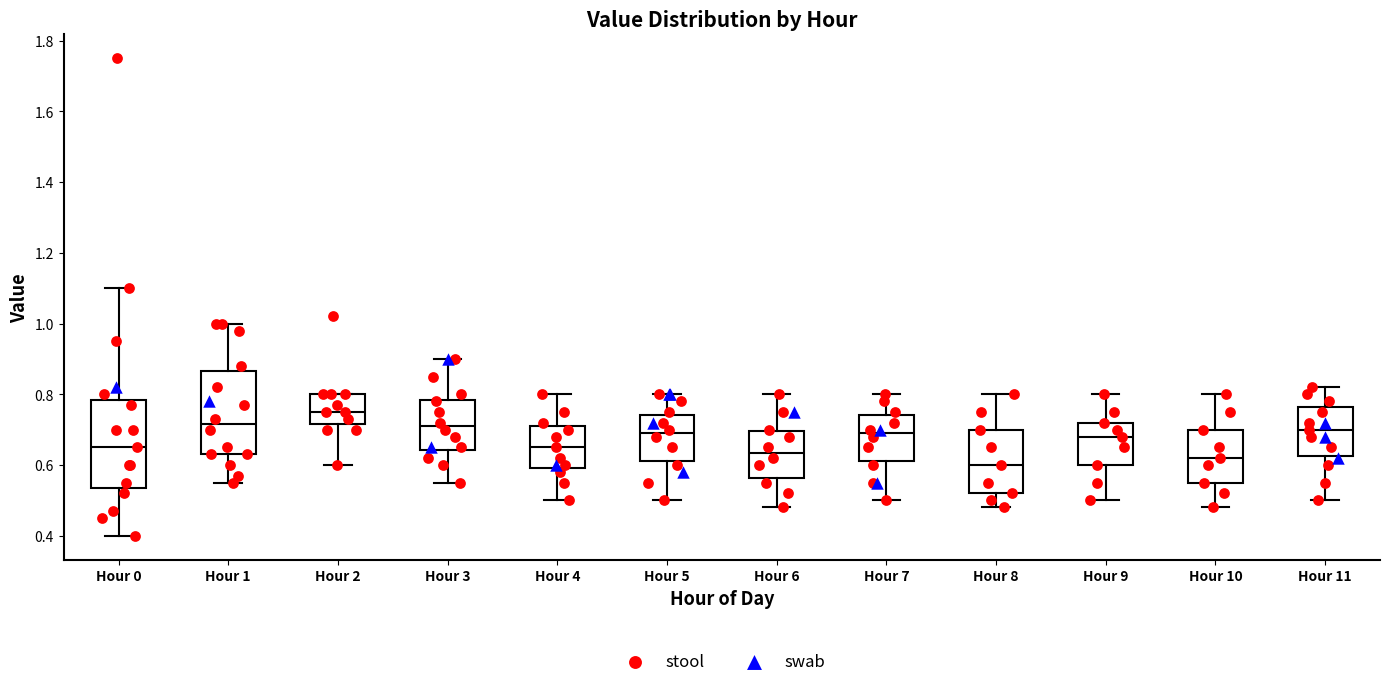

Reading left to right, read every box against the y-axis: the position of its median line, the range the box covers, and the ends of its whiskers. The values are not printed on the chart, so give them approximately, as read against the axis.

Hour 0: median 0.66, box 0.54 to 0.78, whiskers 0.40 to 1.10
Hour 1: median 0.72, box 0.64 to 0.86, whiskers 0.56 to 1.00
Hour 2: median 0.76, box 0.72 to 0.80, whiskers 0.60 to 0.80
Hour 3: median 0.72, box 0.64 to 0.78, whiskers 0.56 to 0.90
Hour 4: median 0.66, box 0.60 to 0.72, whiskers 0.50 to 0.80
Hour 5: median 0.70, box 0.62 to 0.74, whiskers 0.50 to 0.80
Hour 6: median 0.64, box 0.56 to 0.70, whiskers 0.48 to 0.80
Hour 7: median 0.70, box 0.62 to 0.74, whiskers 0.50 to 0.80
Hour 8: median 0.60, box 0.52 to 0.70, whiskers 0.48 to 0.80
Hour 9: median 0.68, box 0.60 to 0.72, whiskers 0.50 to 0.80
Hour 10: median 0.62, box 0.56 to 0.70, whiskers 0.48 to 0.80
Hour 11: median 0.70, box 0.62 to 0.76, whiskers 0.50 to 0.82